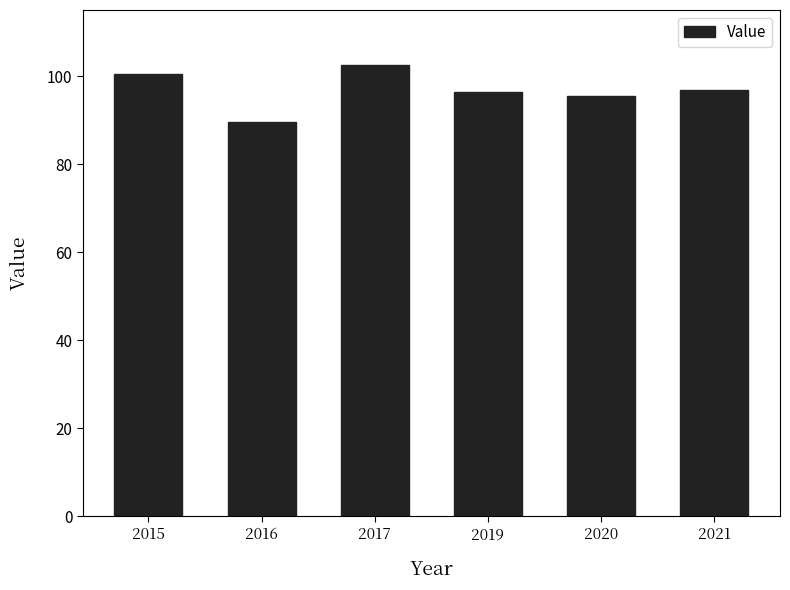

What is the change in value from 2016 to 2020?

+5.9